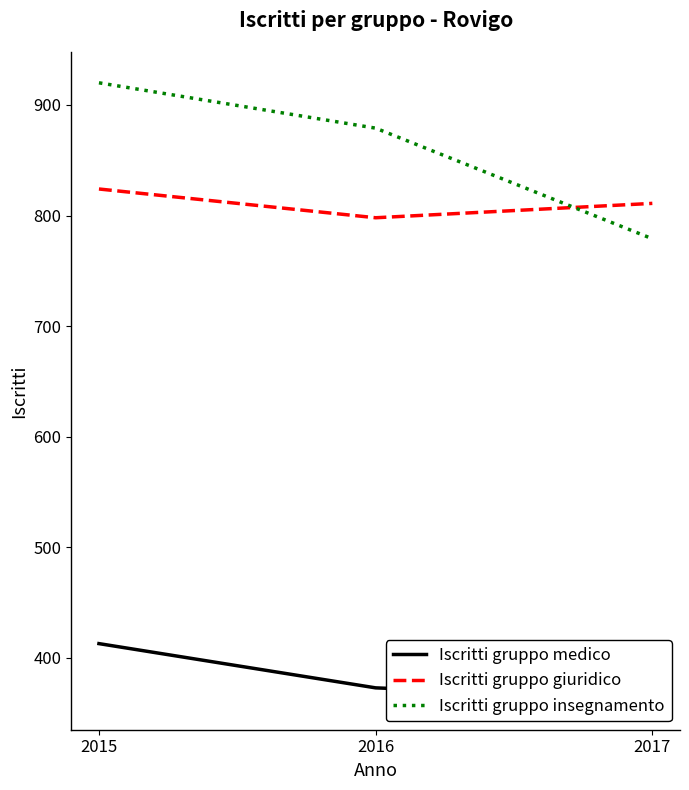

Count the Iscritti gruppo insegnamento values in the range 779 to 920.

3